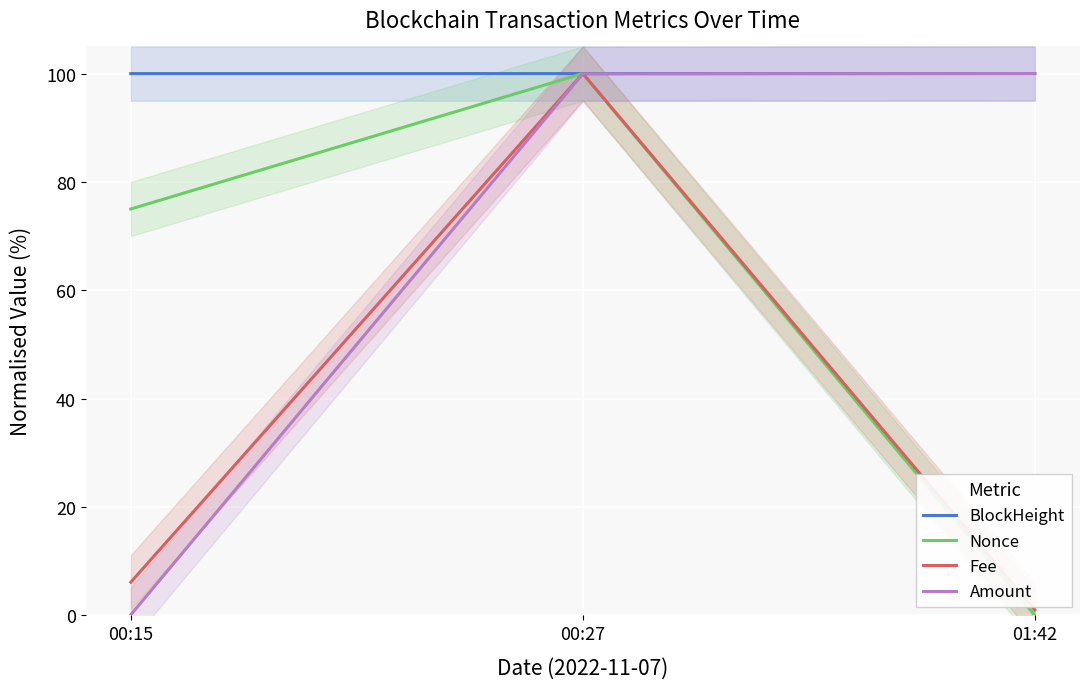

What are all the series names shown in the legend?

BlockHeight, Nonce, Fee, Amount